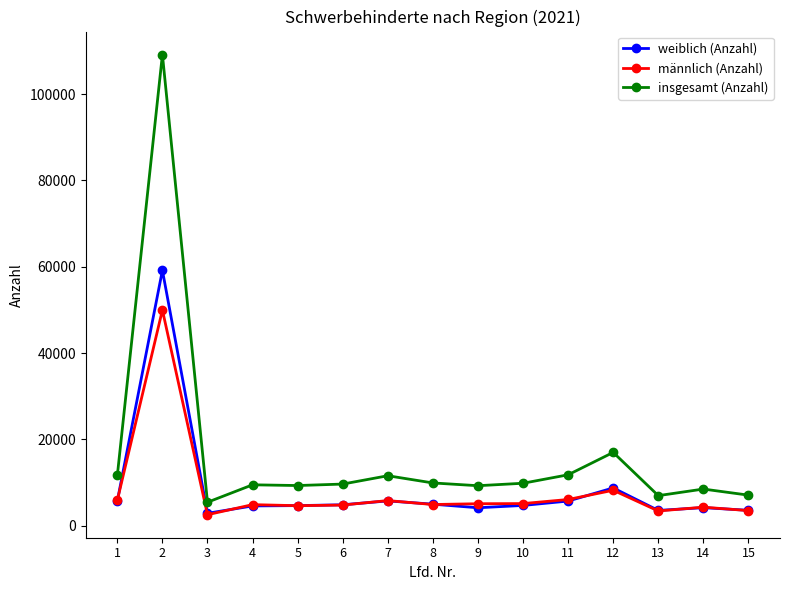

What is the maximum value for weiblich (Anzahl)?

59185